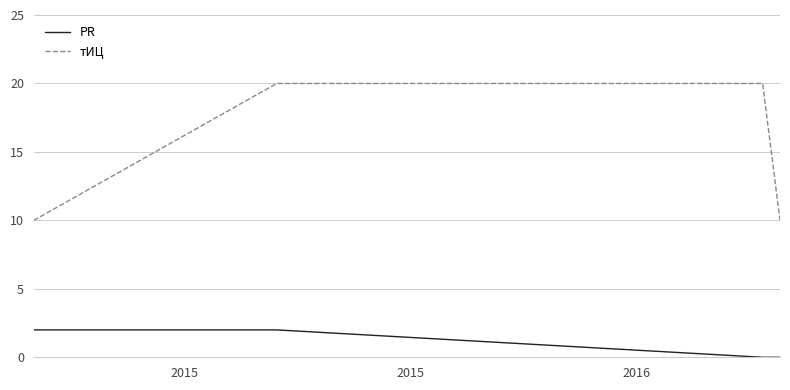

What is the maximum value shown in the chart?

20